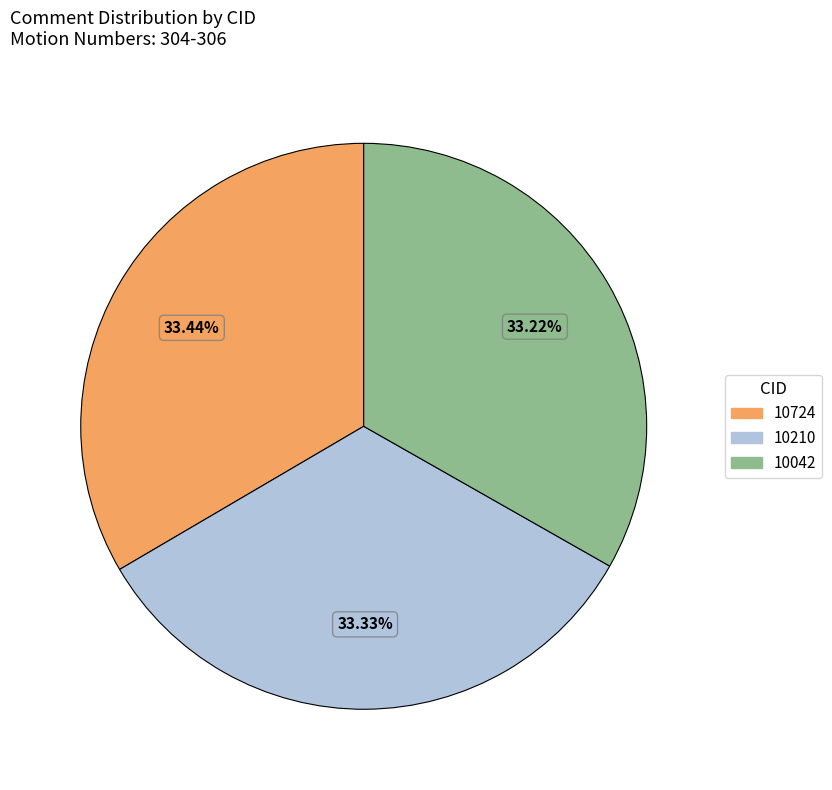

Is there any slice that represents more than half of the pie?

No